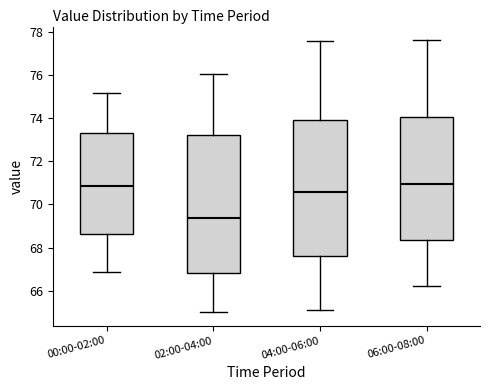

Reading left to right, read every box against the y-axis: the position of its median line, the range the box covers, and the ends of its whiskers. The values are not printed on the chart, so give them approximately, as read against the axis.

00:00-02:00: median 70.8, box 68.6 to 73.4, whiskers 66.8 to 75.2
02:00-04:00: median 69.4, box 66.8 to 73.2, whiskers 65.0 to 76.0
04:00-06:00: median 70.6, box 67.6 to 74.0, whiskers 65.2 to 77.6
06:00-08:00: median 71.0, box 68.4 to 74.0, whiskers 66.2 to 77.6